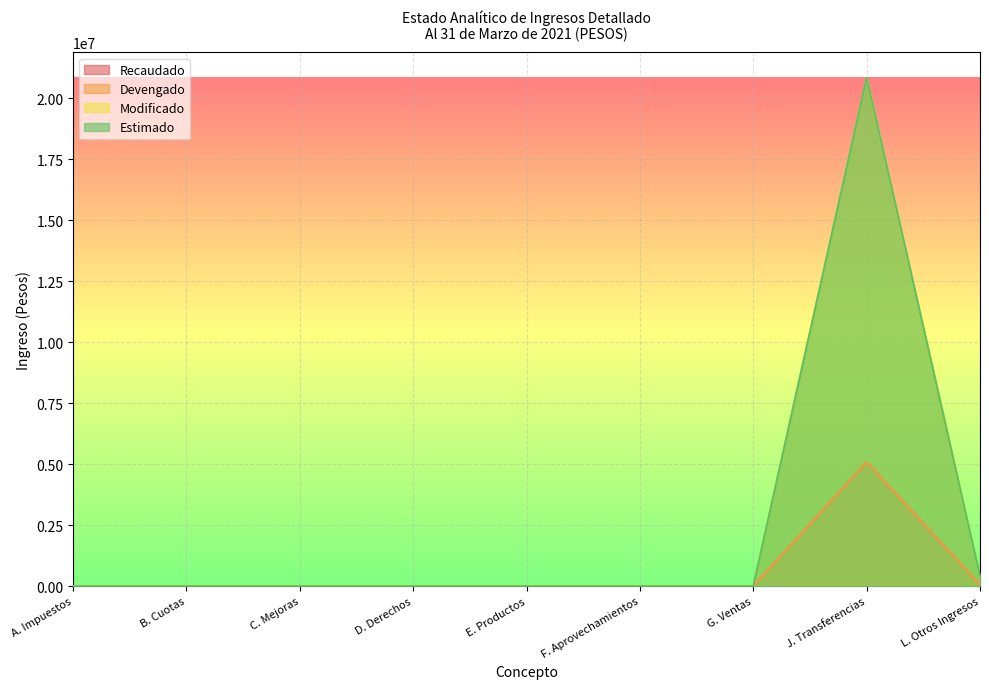

Reading left to right, extract all data points from this chart.

Recaudado: 0.0	0.0	0.0	0.0	182.6	0.0	0.0	5083827.6	57742.0
Devengado: 0.0	0.0	0.0	0.0	182.6	0.0	0.0	5083827.6	57742.0
Modificado: 0.0	0.0	0.0	0.0	0.0	0.0	0.0	20831477.0	404000.0
Estimado: 0.0	0.0	0.0	0.0	0.0	0.0	0.0	20831477.0	404000.0